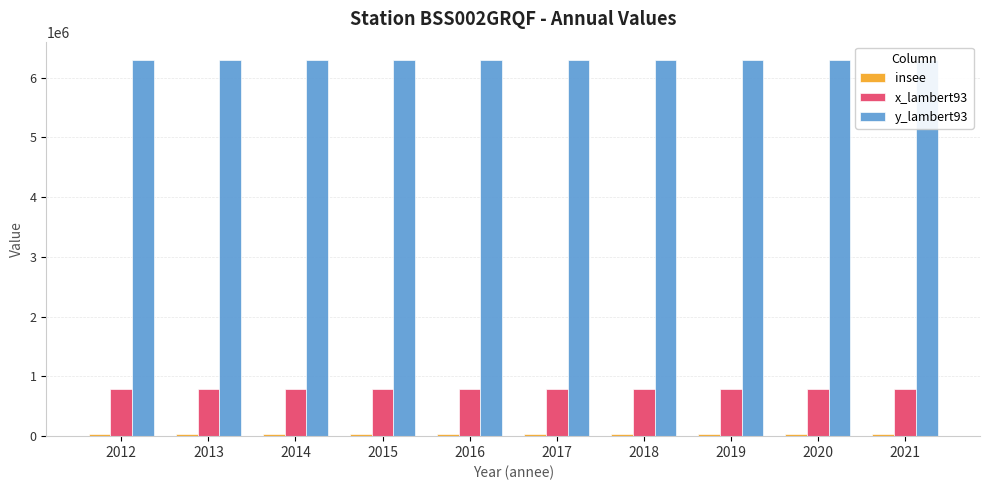

Which label corresponds to the largest value in the chart?

2012